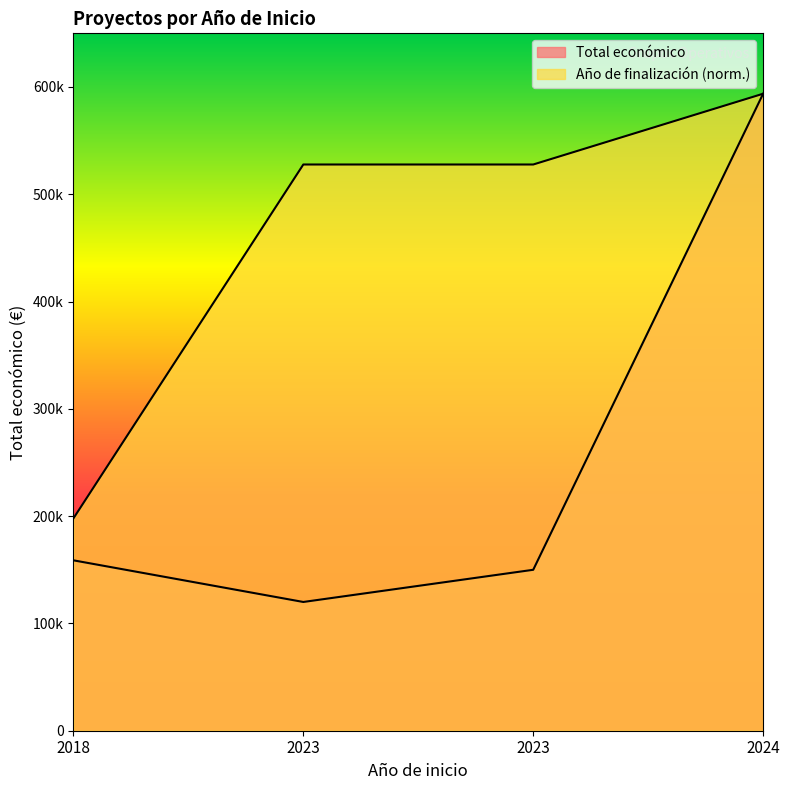

Reading left to right, what are all the values shown in this chart?

Total económico: 158820.0	120000.0	150000.0	593715.0
Año de finalización: 197905.0	527746.7	527746.7	593715.0